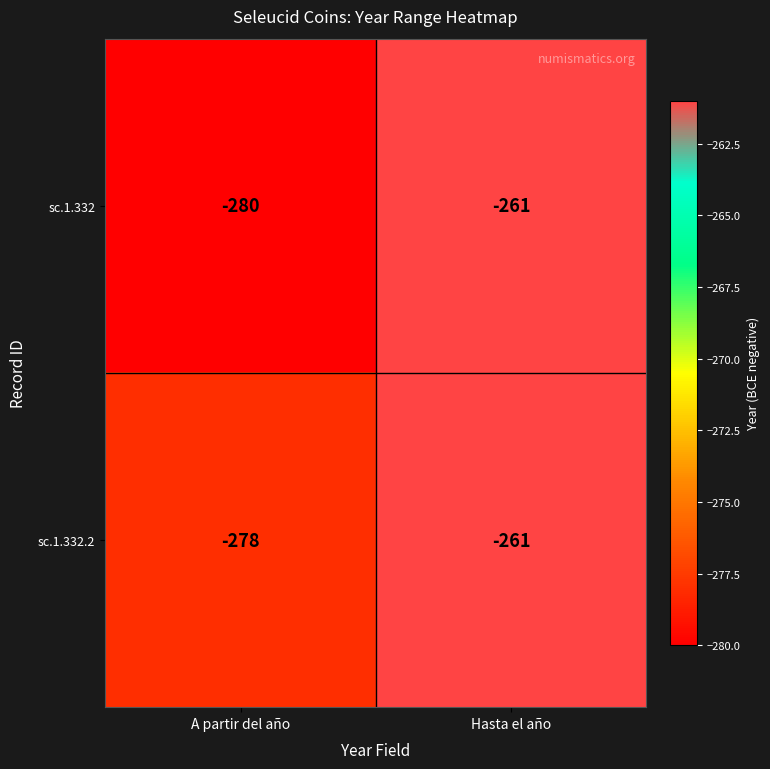

Rank the series by their average value, from highest to lowest.

sc.1.332.2, sc.1.332